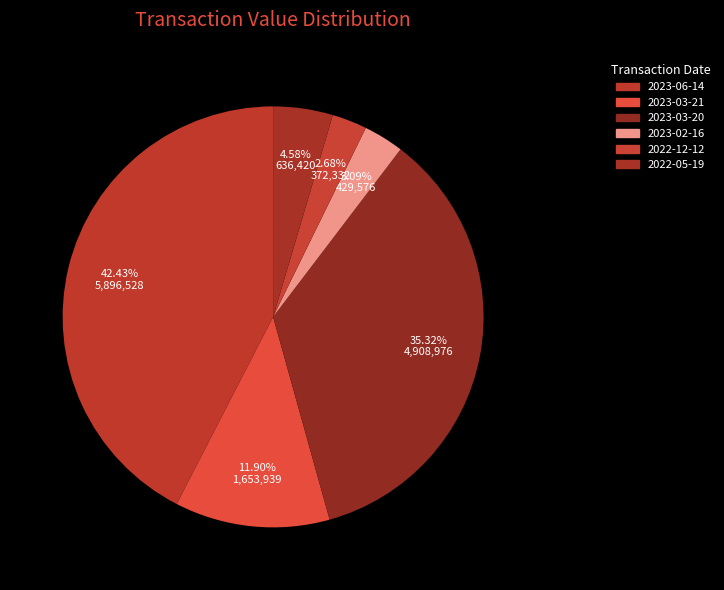

Which slice is the largest?

2023-06-14